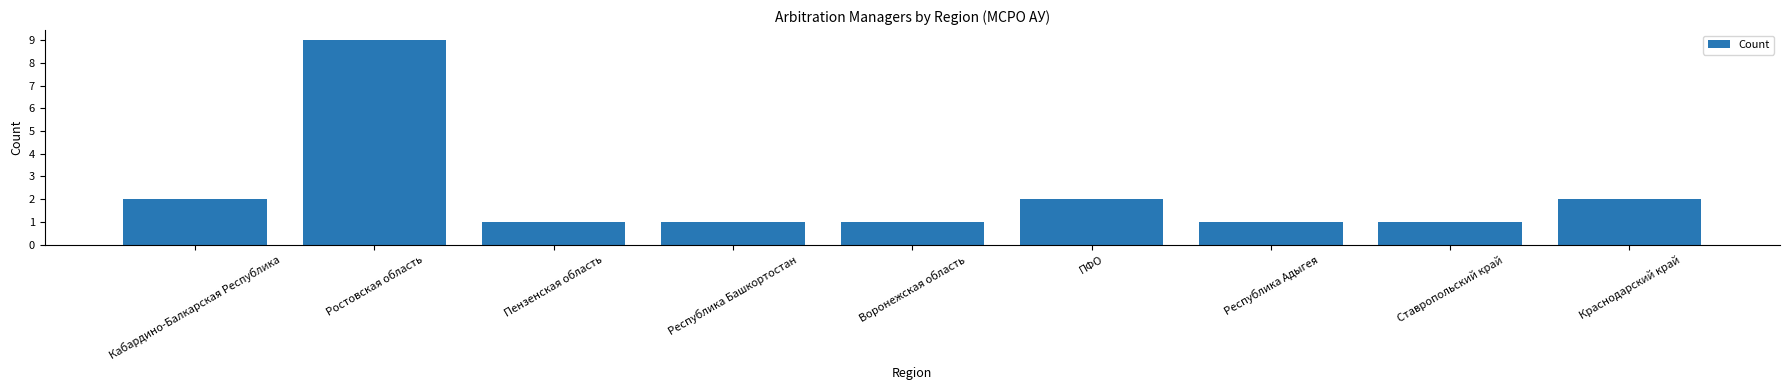

What value does the data have at Ростовская область?

9